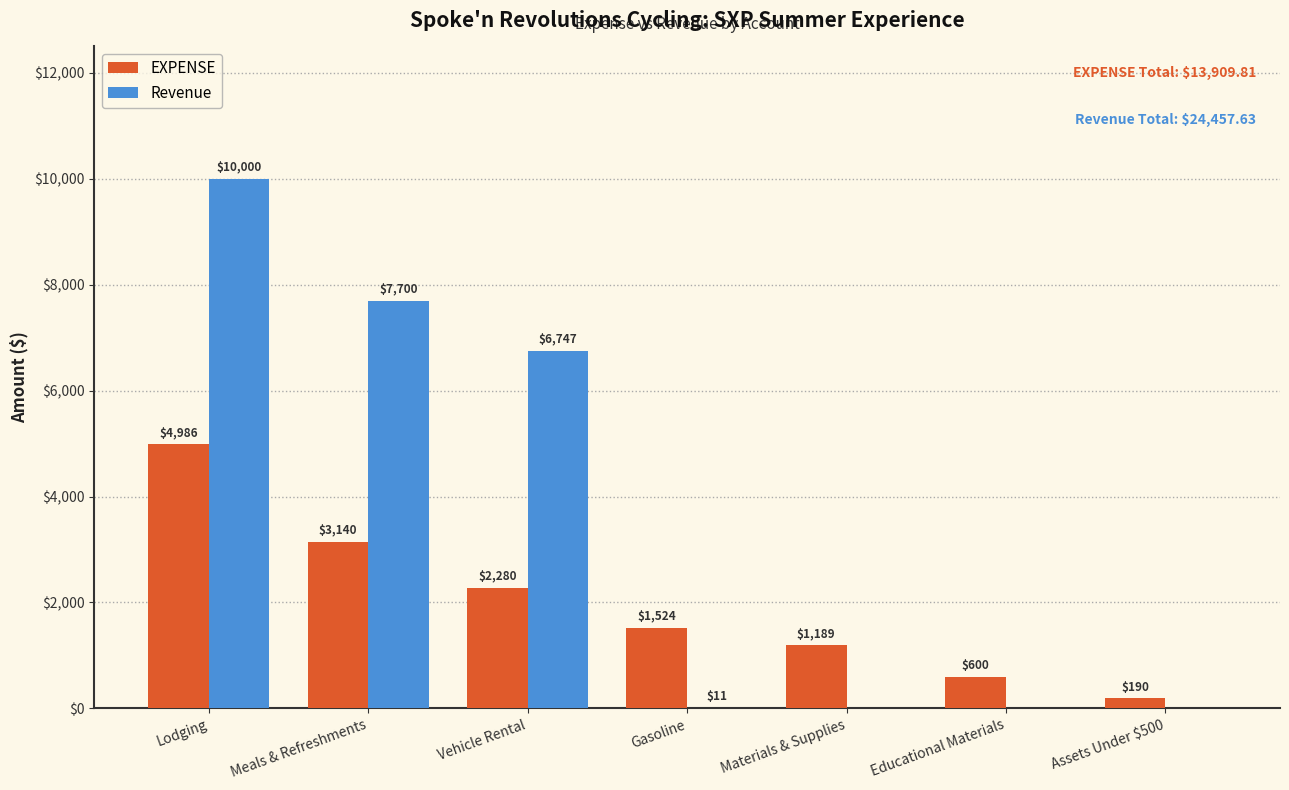

True or false: Revenue has a value of 10000.0 at Lodging.

True